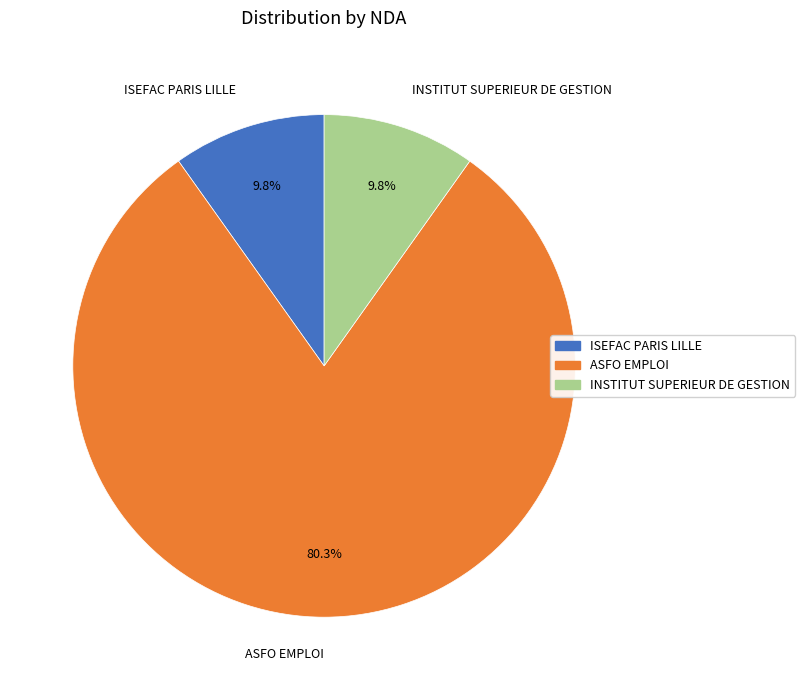

What percentage do ASFO EMPLOI and ISEFAC PARIS LILLE together represent?

90.2%